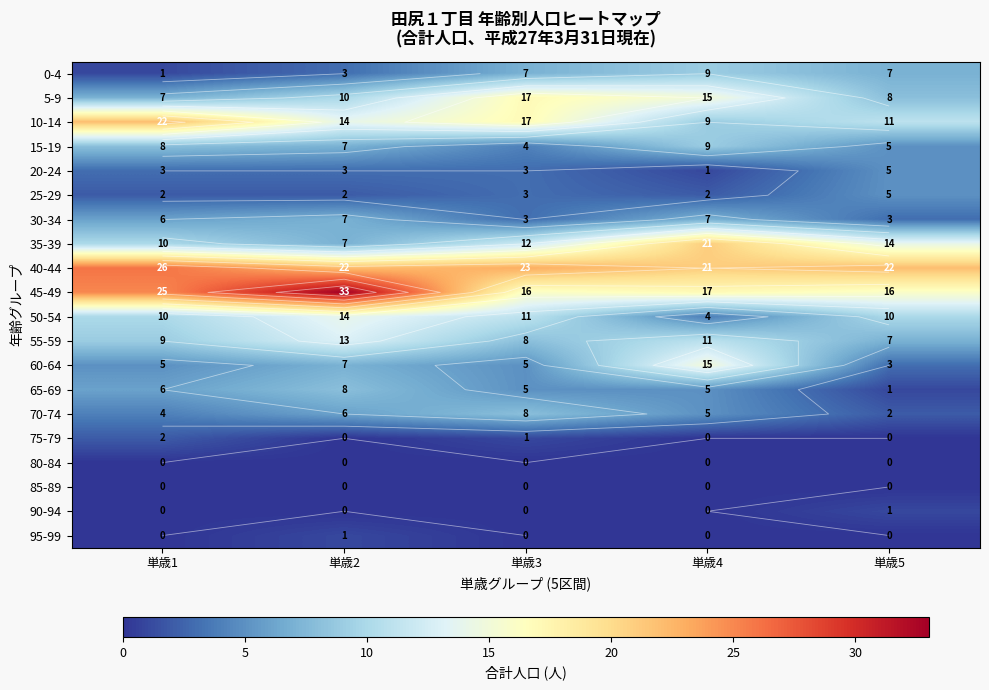

What is the difference between the second highest and minimum values in the 35-39 series?

7